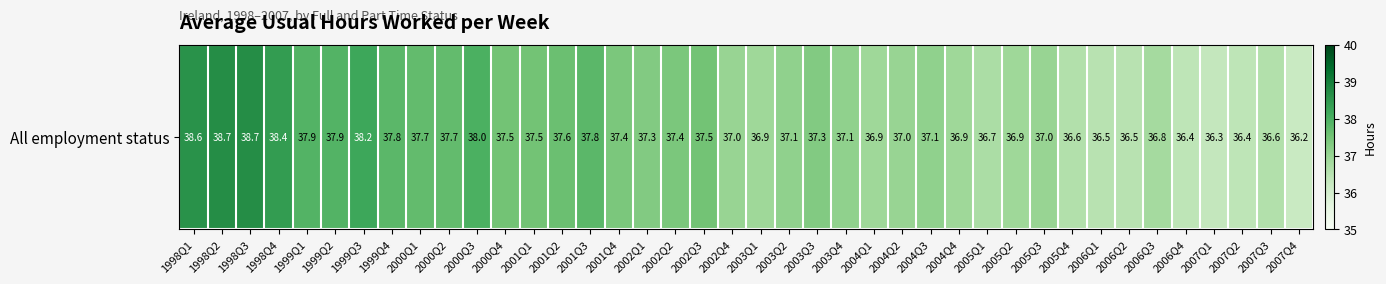

What is the change in value from 2004Q2 to 2005Q4?

-0.4